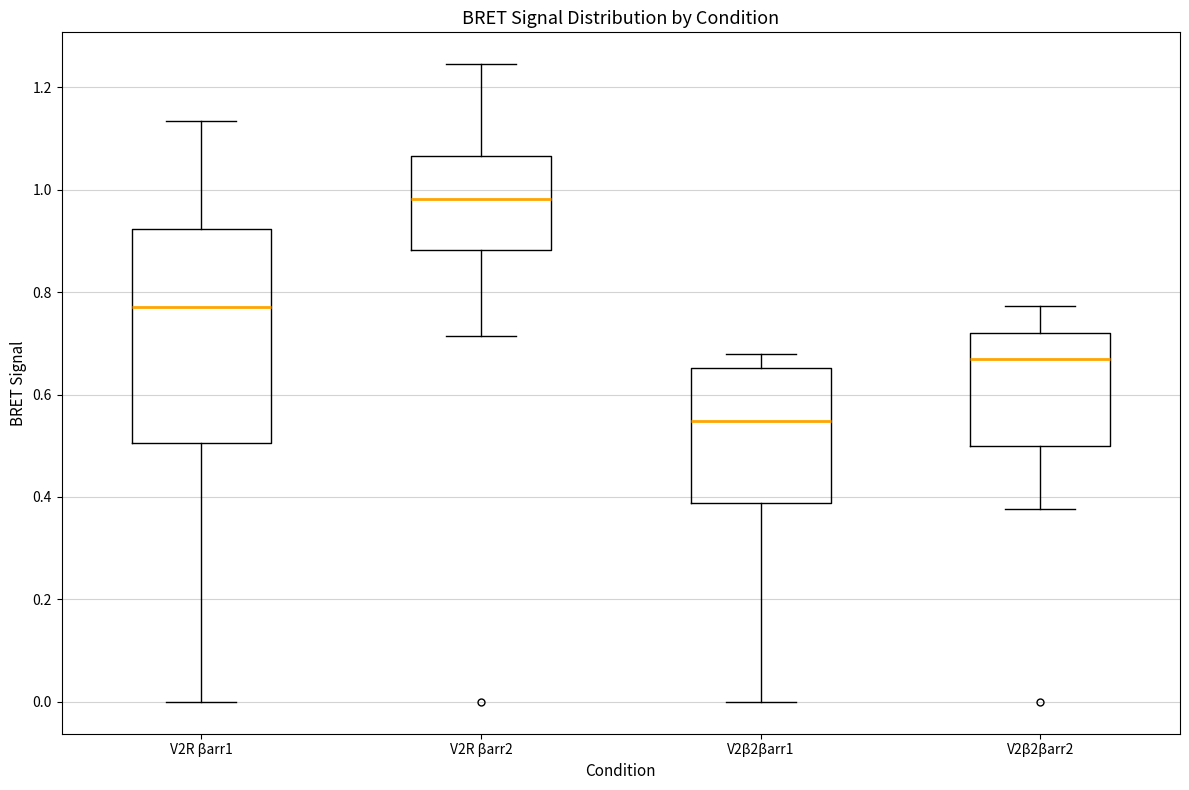

Where is the lower edge of the box for V2R βarr2 on the y-axis? The values are not printed on the chart, so give them approximately, as read against the axis.

0.88